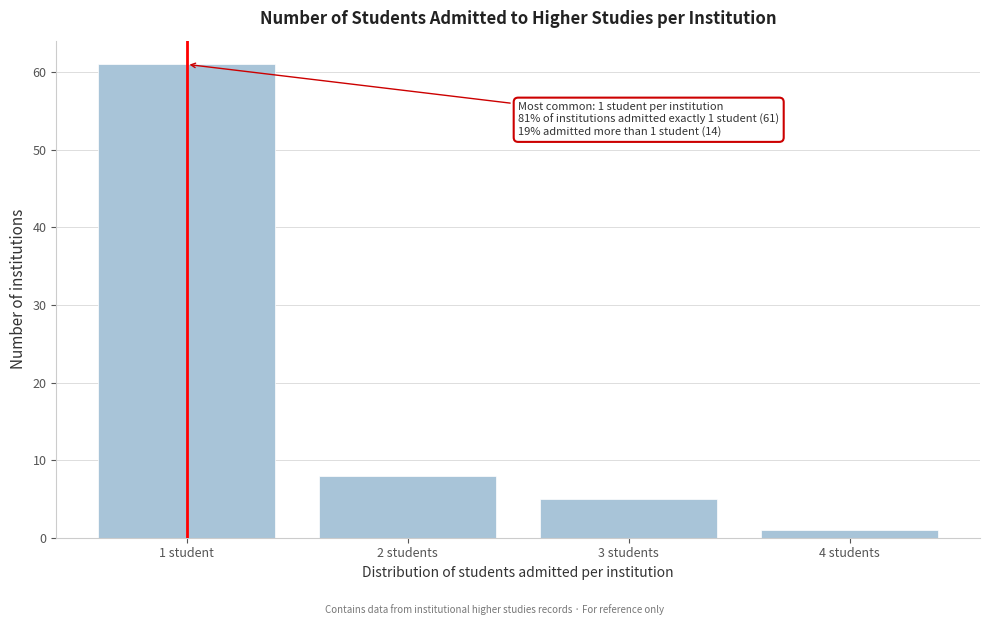

Reading right to left, list all the values displayed in this chart.

4 students=1	3 students=5	2 students=8	1 student=61